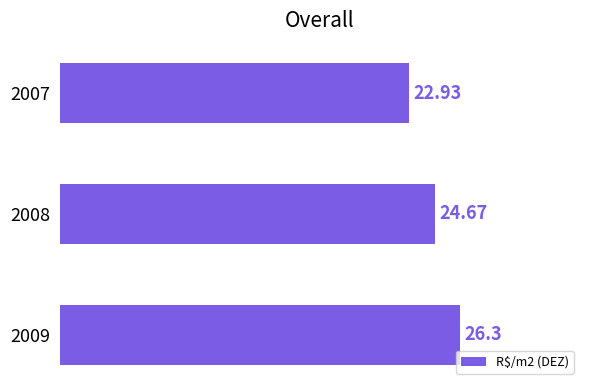

Which has a higher value, 2008 or 2007?

2008